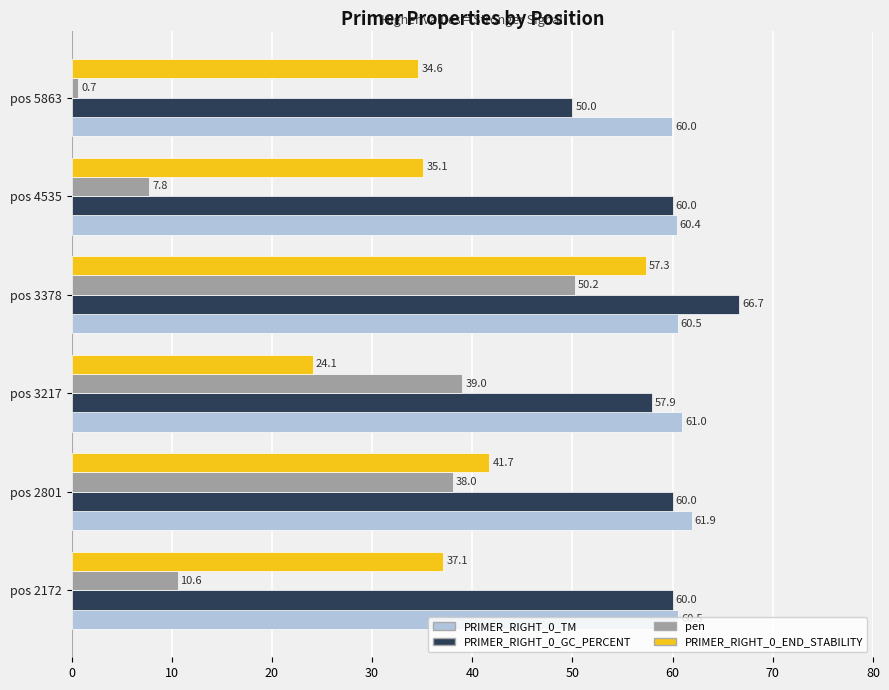

What is the average value of the PRIMER_RIGHT_0_TM series?

60.7